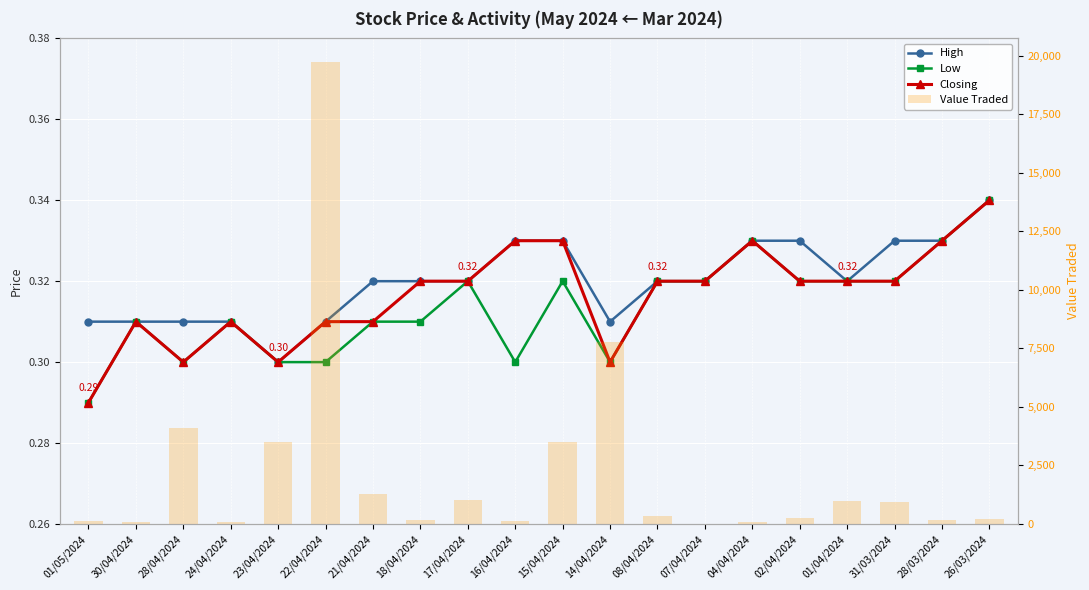

What is the value of the Value Traded bar at the 8th from the left?

163.0